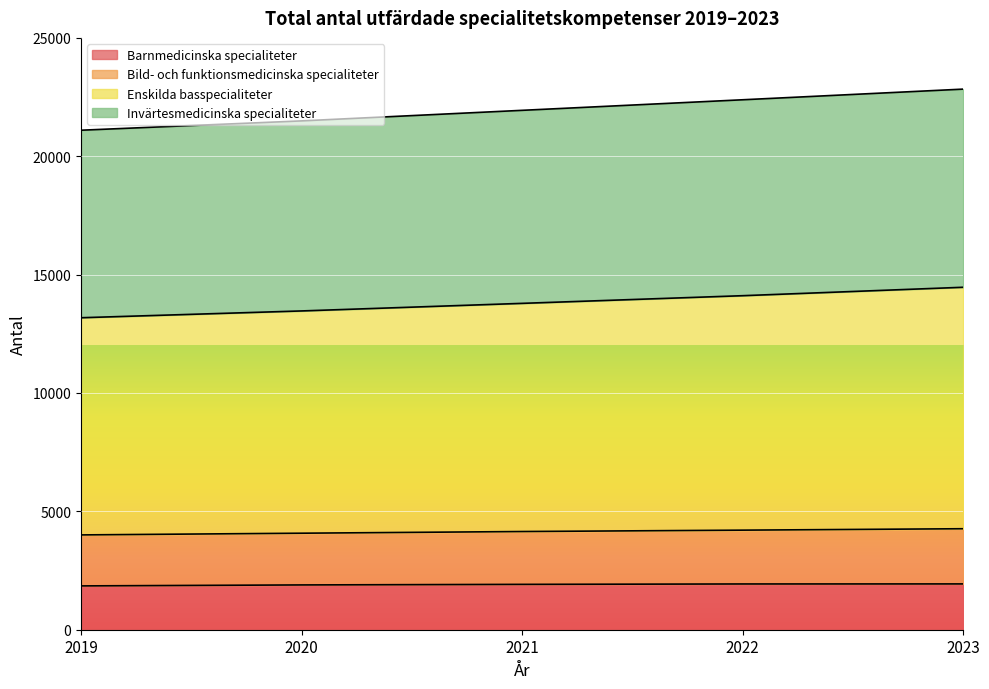

Which label corresponds to the largest value in the chart?

2023